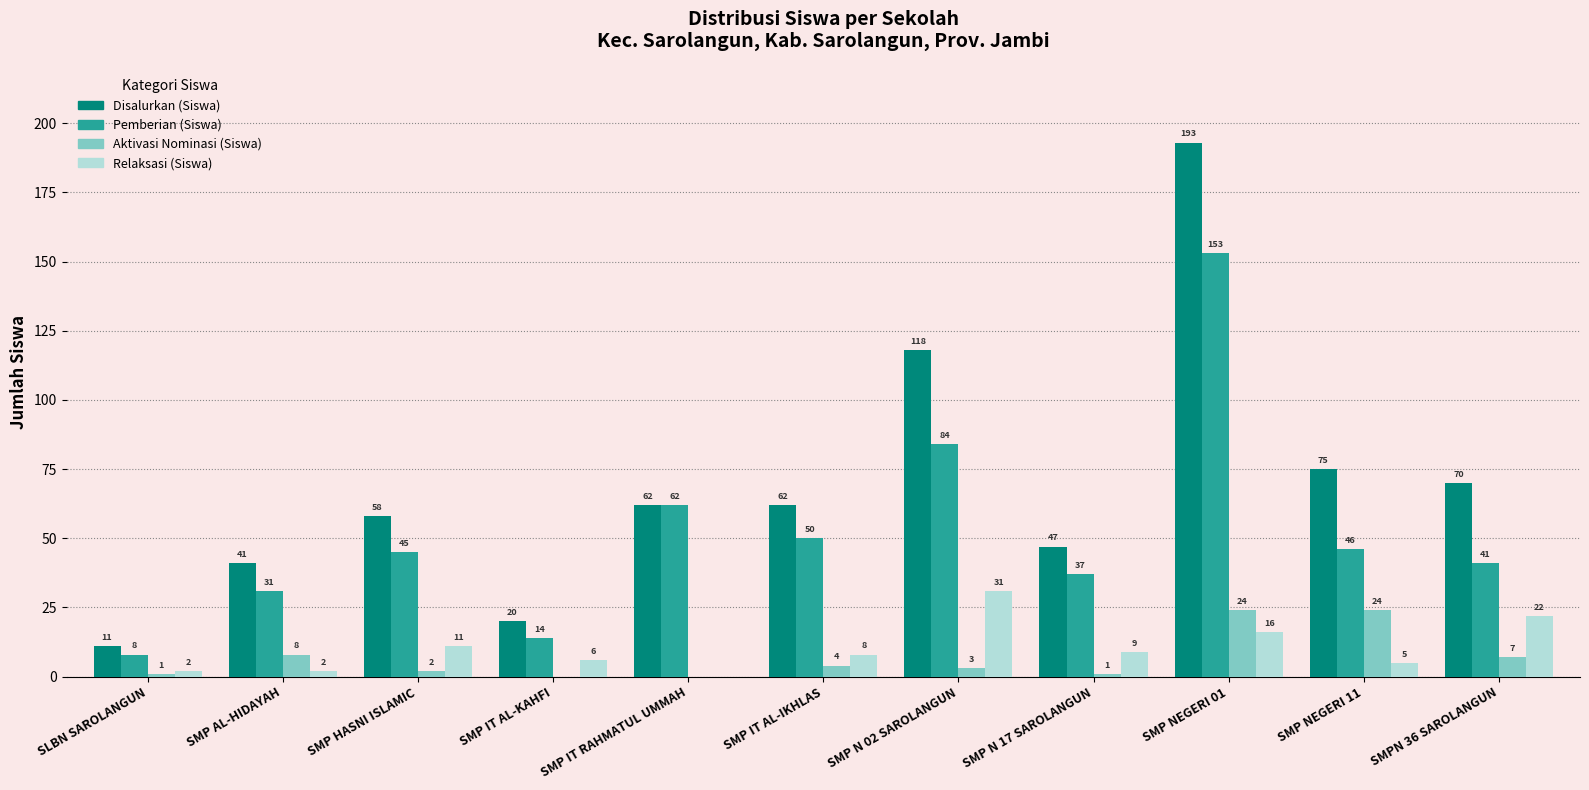

Where does the Relaksasi (Siswa) series first go above 8?

SMP HASNI ISLAMIC